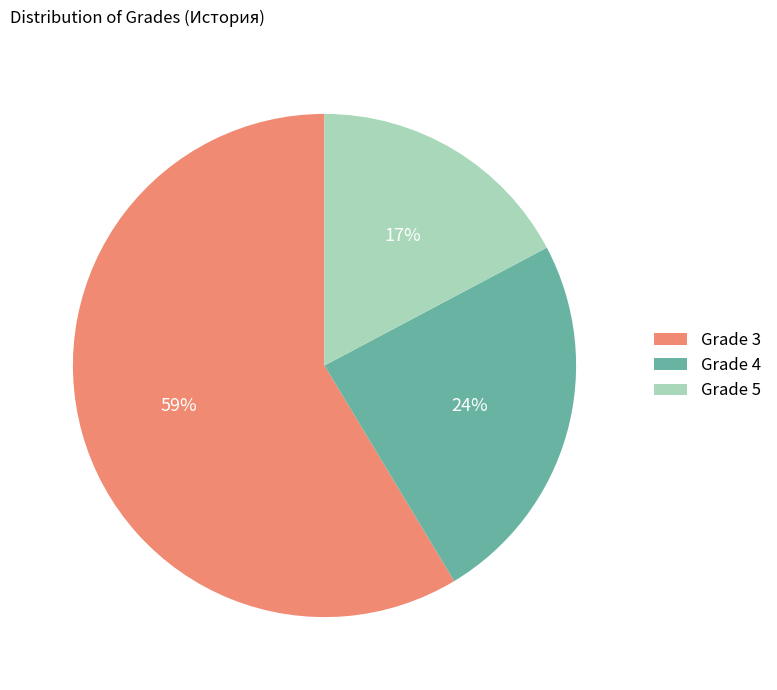

True or false: Grade 3 accounts for 59% of the total.

True